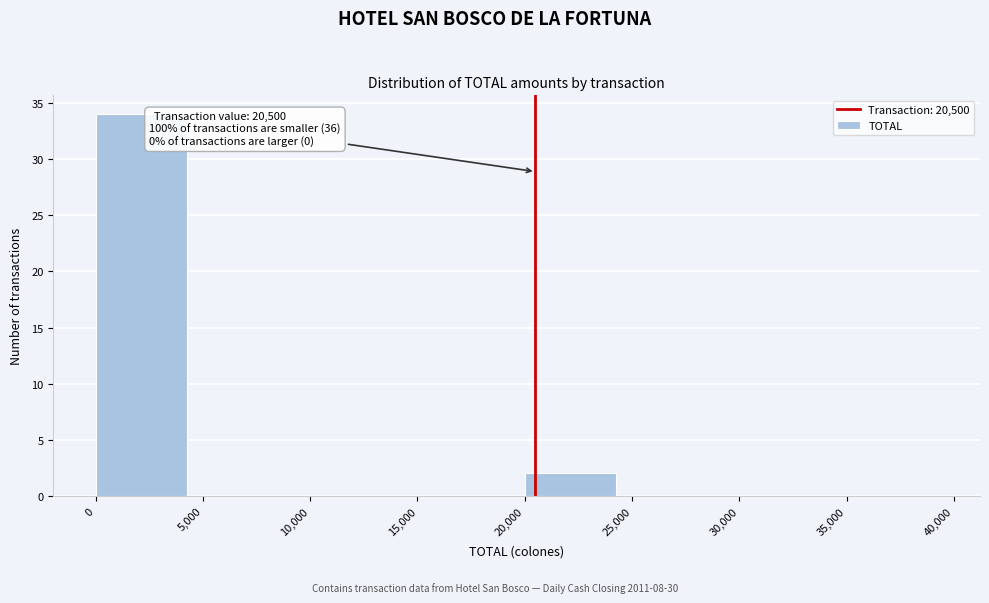

Which range on the x-axis has the tallest bar?

0 to 5,000